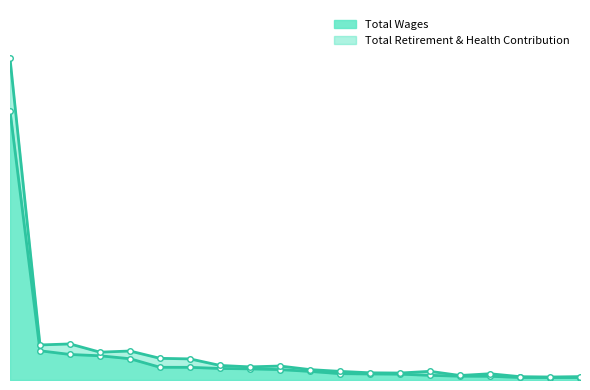

Reading right to left, transcribe all the data shown in this chart.

Total Wages: 649763	655220	665207	990593	1017358	1240377	1553347	1609957	1686917	2287734	2769550	2962954	3071790	3370817	3378901	5654884	6437060	6788468	7770409	71605276
Total Retirement & Health Contribution: 899919	793777	884092	1661160	1196529	2304263	1851869	1911317	2295485	2764760	3717789	3485454	3872161	5609434	5760143	7709963	7397944	9591434	9316077	85543557